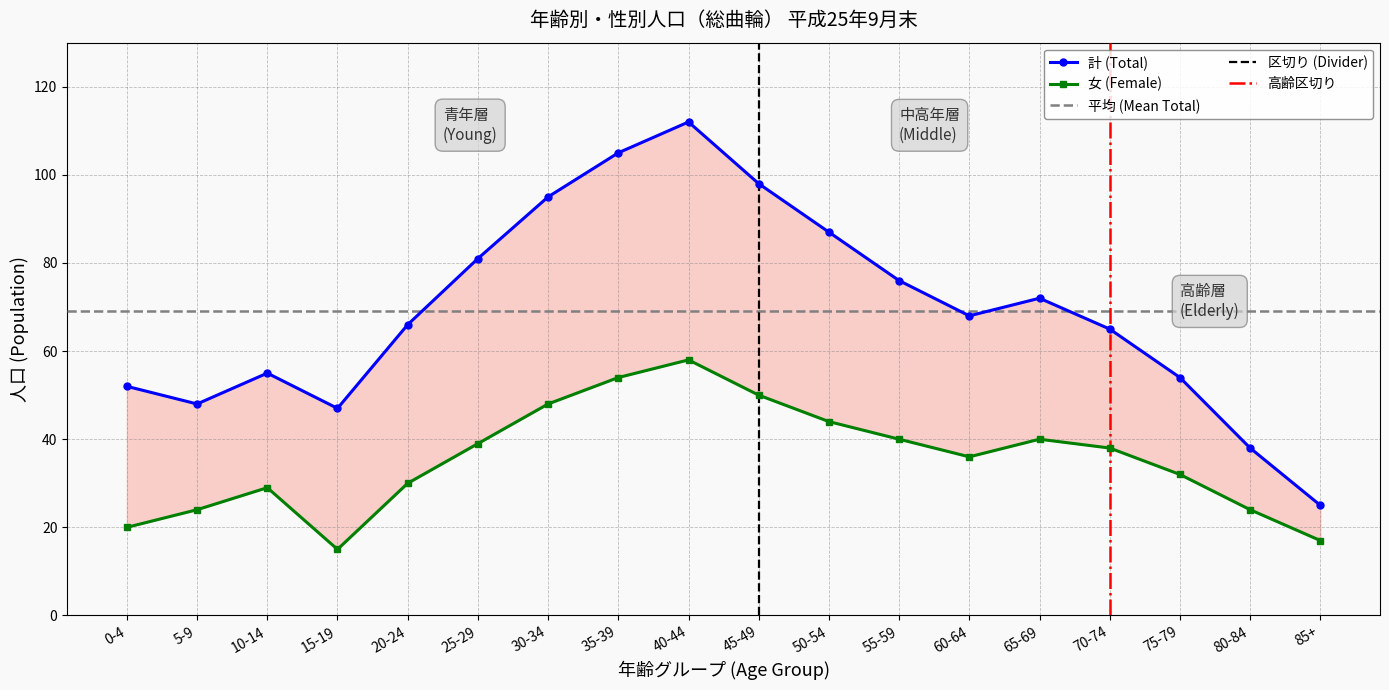

What is the label of the 5th point from the right?

65-69